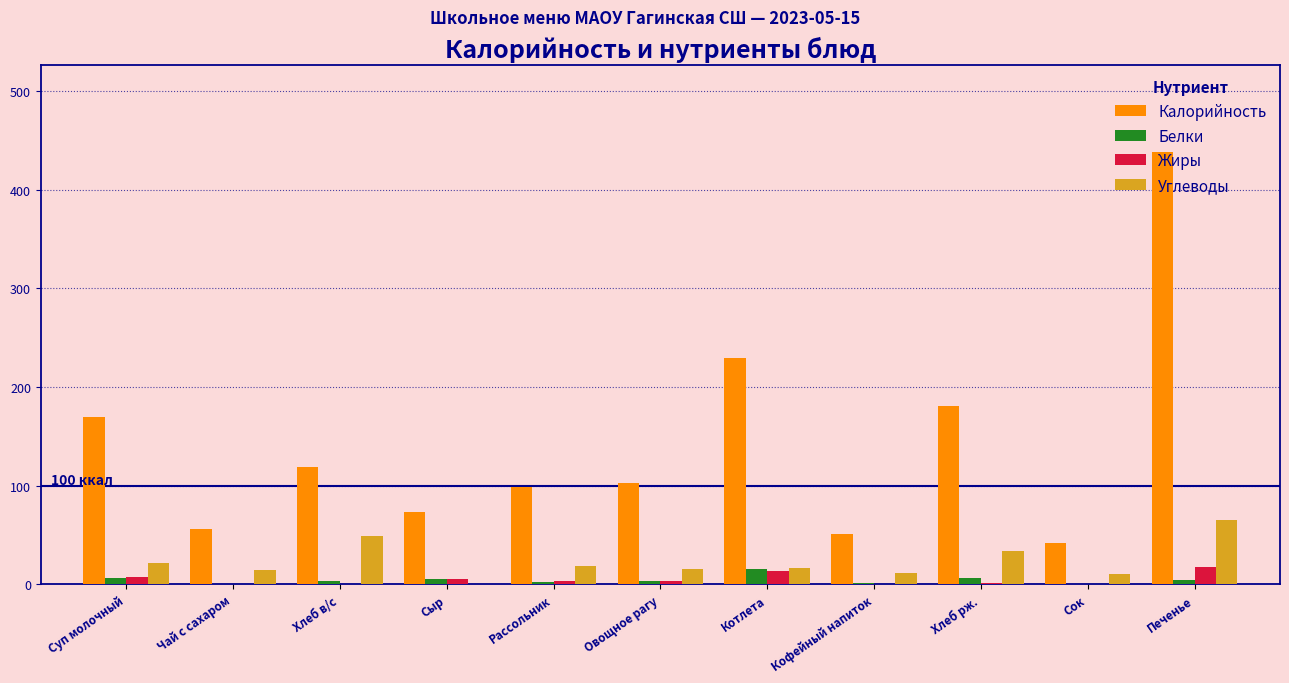

True or false: Калорийность has a value of 74.9 at Сок.

False